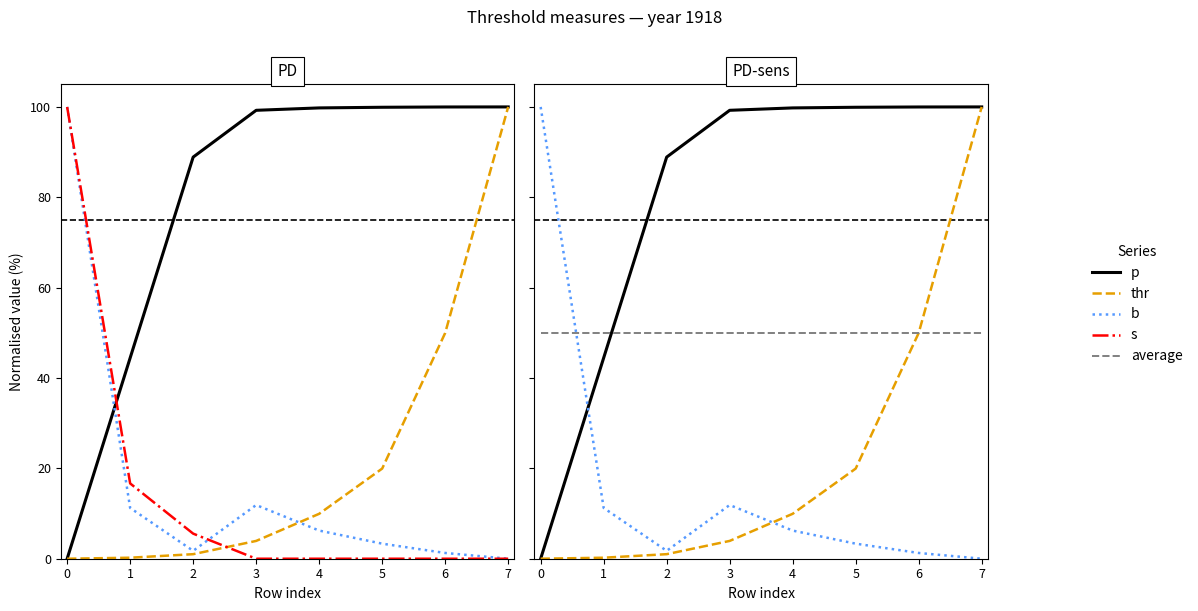

The p series shows 0.0 at 0. True or false?

True